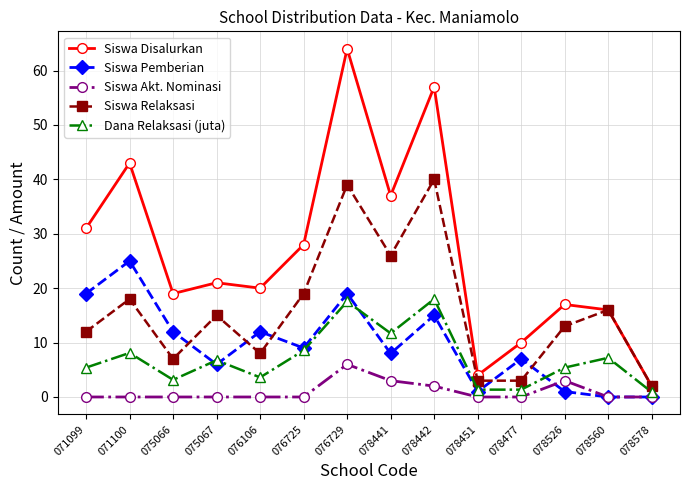

Is it true that Siswa Pemberian equals 1.0 at 078451?

True